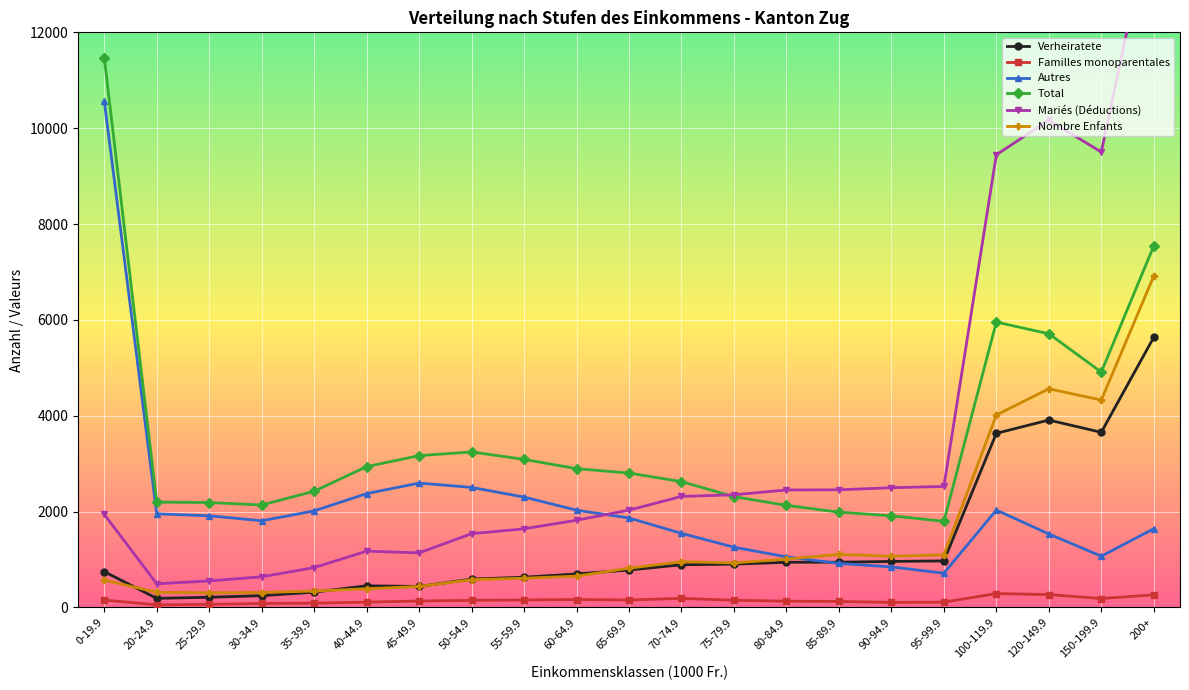

Reading left to right, list all the values displayed in this chart.

Verheiratete: 747.0	190.0	213.0	246.0	320.0	452.0	438.0	592.0	631.0	700.0	781.0	891.0	904.0	943.0	944.0	961.0	971.0	3633.0	3910.0	3655.0	5637.0
Familles monoparentales: 155.0	55.0	64.0	83.0	90.0	111.0	135.0	148.0	156.0	166.0	156.0	189.0	150.0	131.0	125.0	106.0	111.0	290.0	268.0	186.0	263.0
Autres: 10569.0	1953.0	1913.0	1809.0	2015.0	2376.0	2595.0	2505.0	2303.0	2030.0	1867.0	1546.0	1258.0	1056.0	919.0	846.0	715.0	2032.0	1533.0	1070.0	1643.0
Total: 11471.0	2198.0	2190.0	2138.0	2425.0	2939.0	3168.0	3245.0	3090.0	2896.0	2804.0	2626.0	2312.0	2130.0	1988.0	1913.0	1797.0	5955.0	5711.0	4911.0	7543.0
Mariés (Déductions): 1942.2	494.0	553.8	639.6	832.0	1175.2	1138.8	1539.2	1640.6	1820.0	2030.6	2316.6	2350.4	2451.8	2454.4	2498.6	2524.6	9445.8	10166.0	9503.0	14656.2
Nombre Enfants: 571.0	316.0	306.0	312.0	342.0	390.0	439.0	580.0	610.0	654.0	819.0	955.0	930.0	1008.0	1107.0	1069.0	1098.0	4015.0	4563.0	4327.0	6915.0